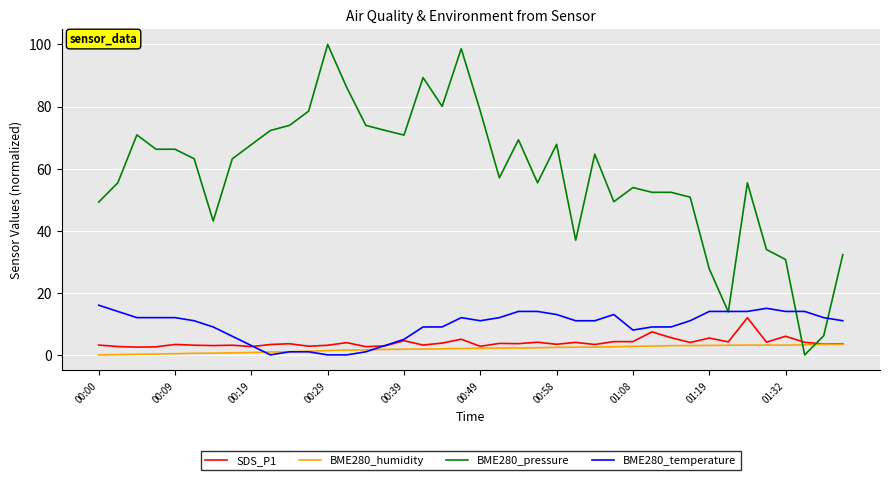

What is the maximum value shown in the chart?

100.0